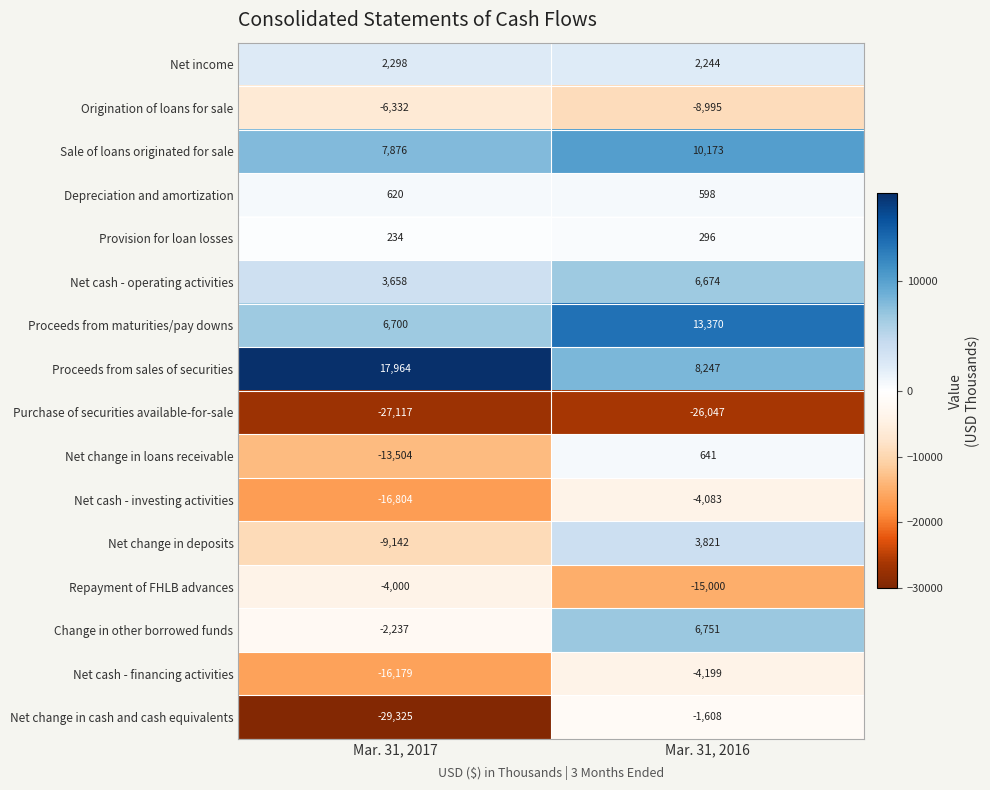

What is the maximum value for Net change in cash and cash equivalents?

-1608